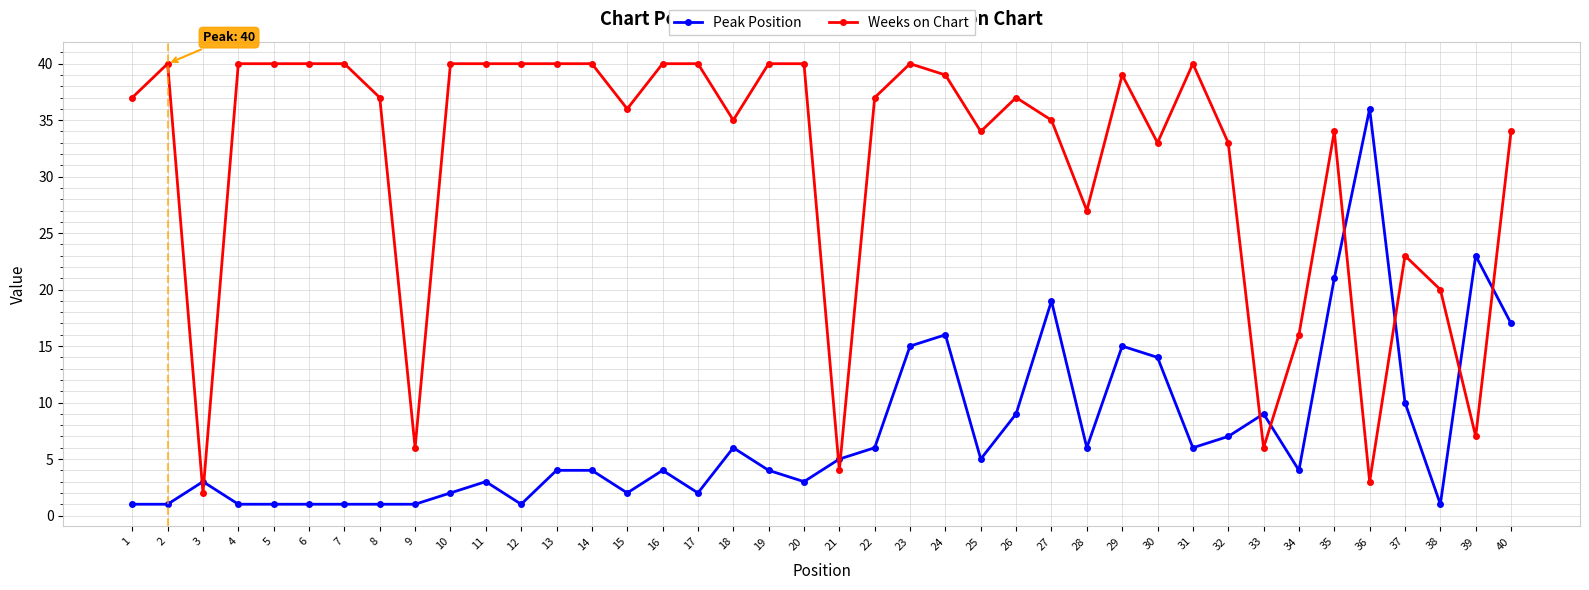

At which category does Peak Position reach its first local peak?

3